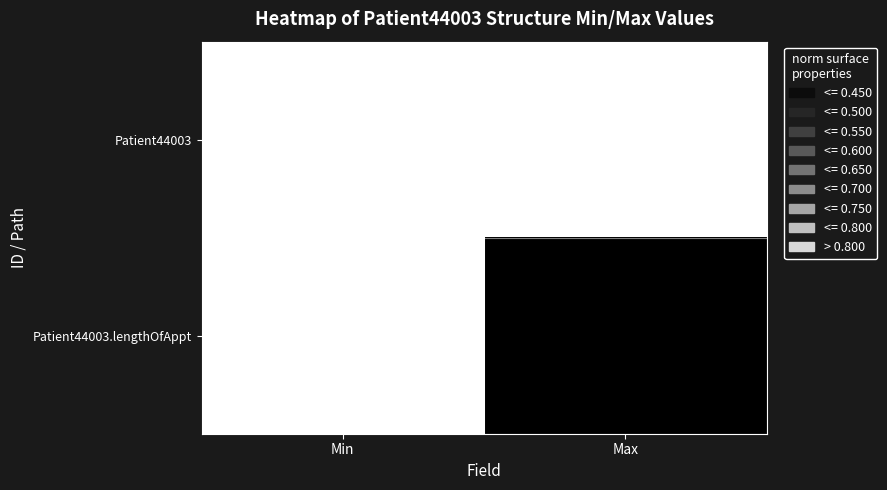

Where is Patient44003.lengthOfAppt nearest to the value 0?

Min